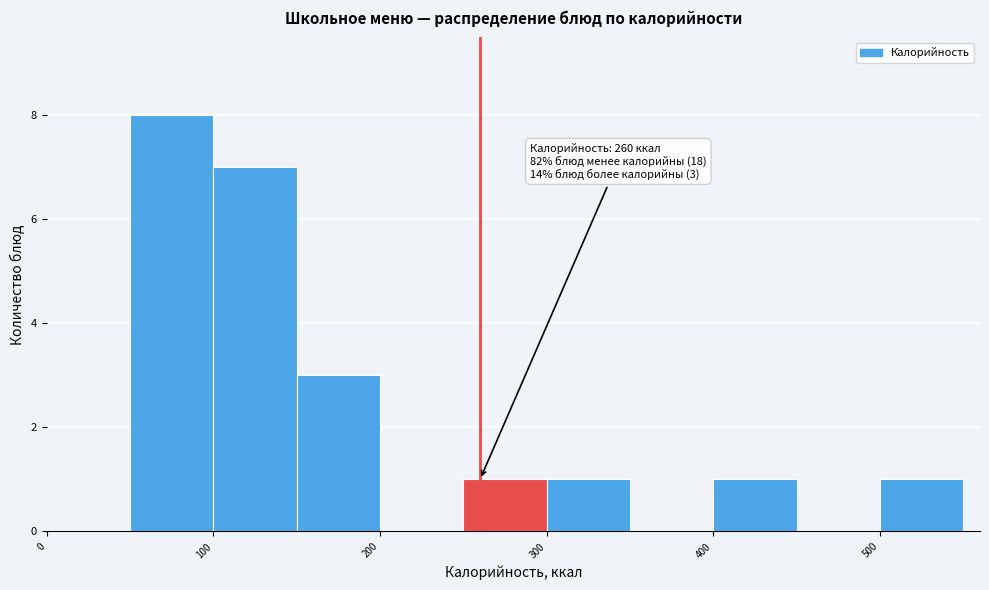

Over which range of the x-axis is the bar tallest?

50 to 100